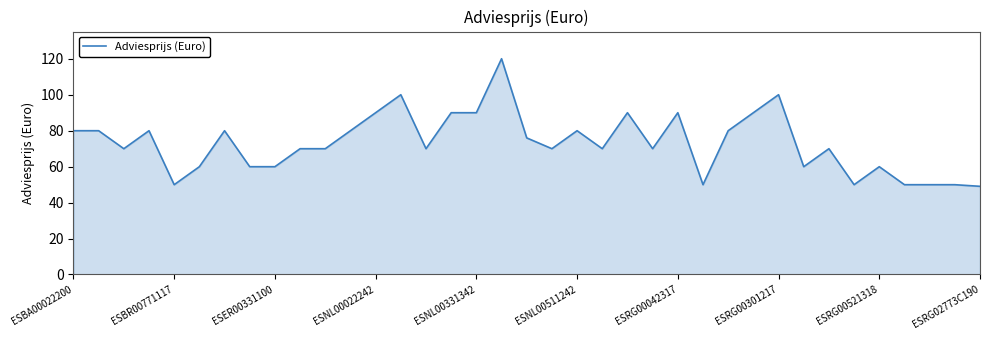

What is the difference between the maximum and minimum values?

70.9